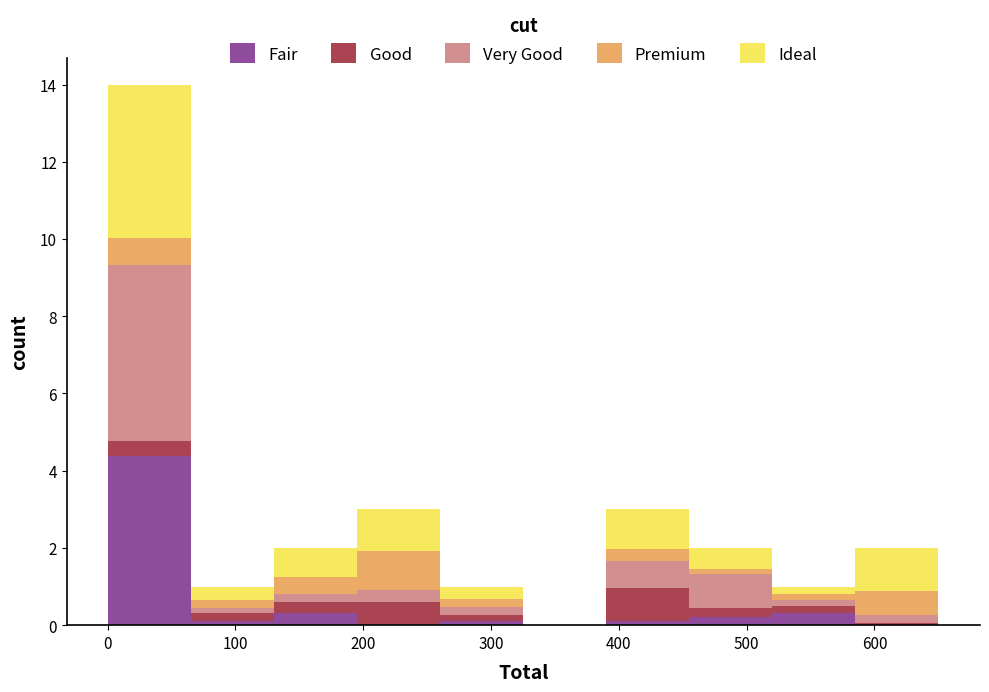

Reading left to right, transcribe this chart: for each stacked bar, give the range it covers on the x-axis and its total height. Neither the bar edges nor the heights are printed on the chart, so give them approximately, as read against the axes.

0 to 70: 14
70 to 130: 1
130 to 200: 2
200 to 260: 3
260 to 330: 1
330 to 390: 0
390 to 460: 3
460 to 520: 2
520 to 590: 1
590 to 650: 2